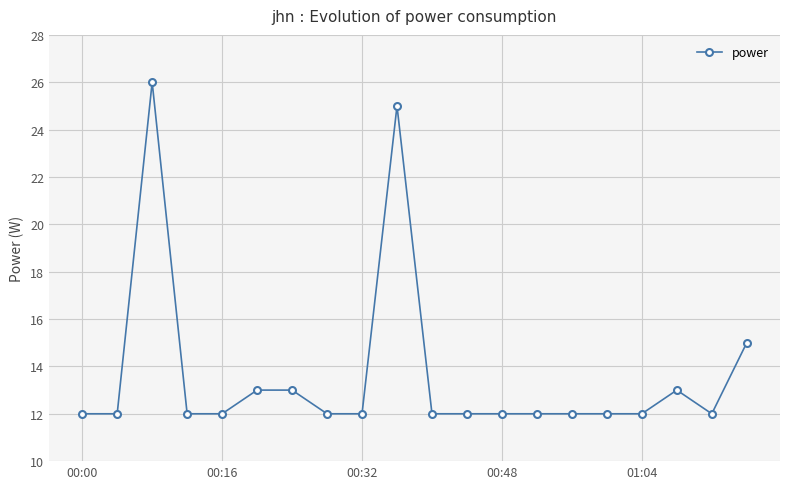

What is the difference between the second highest and second lowest values?

13